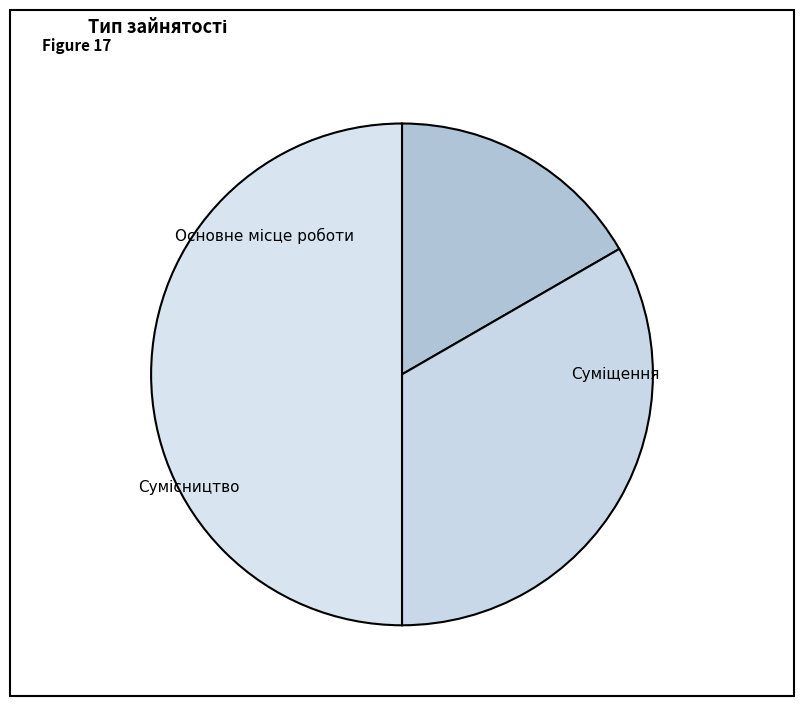

Rank the categories by value from highest to lowest.

Сумісництво, Суміщення, Основне місце роботи